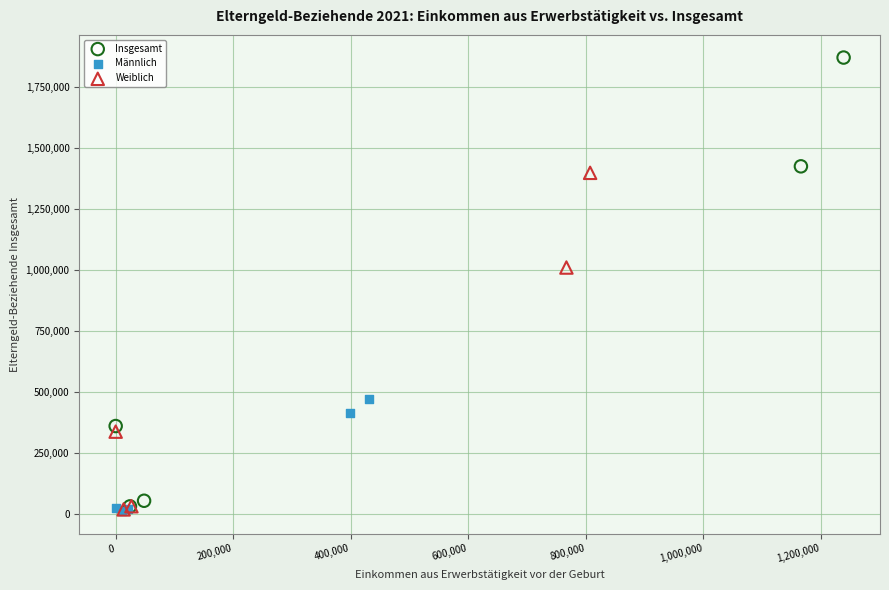

Which series has the largest Y range (max minus min)?

Insgesamt